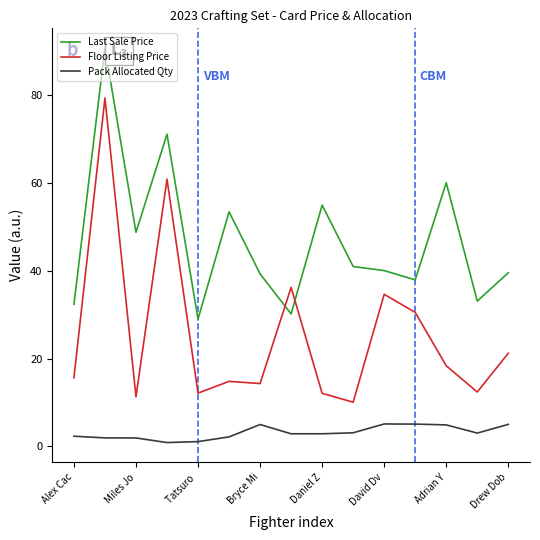

What is the maximum value shown in the chart?

90.8